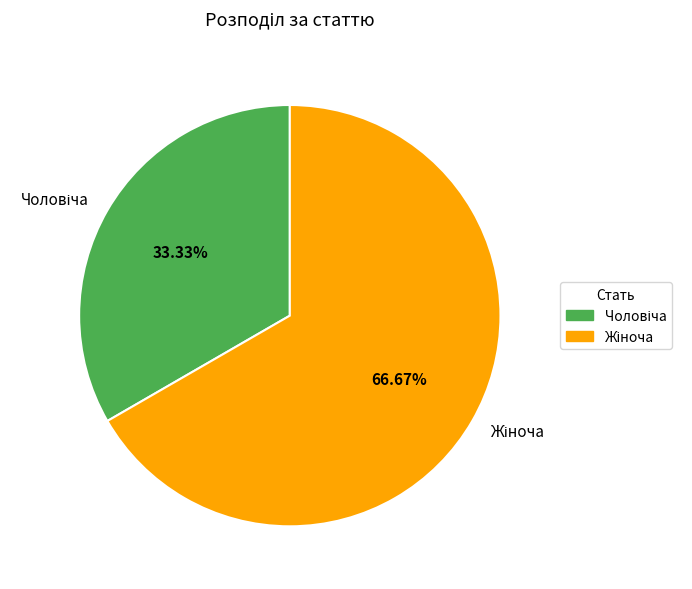

Does any single category account for the majority?

Yes